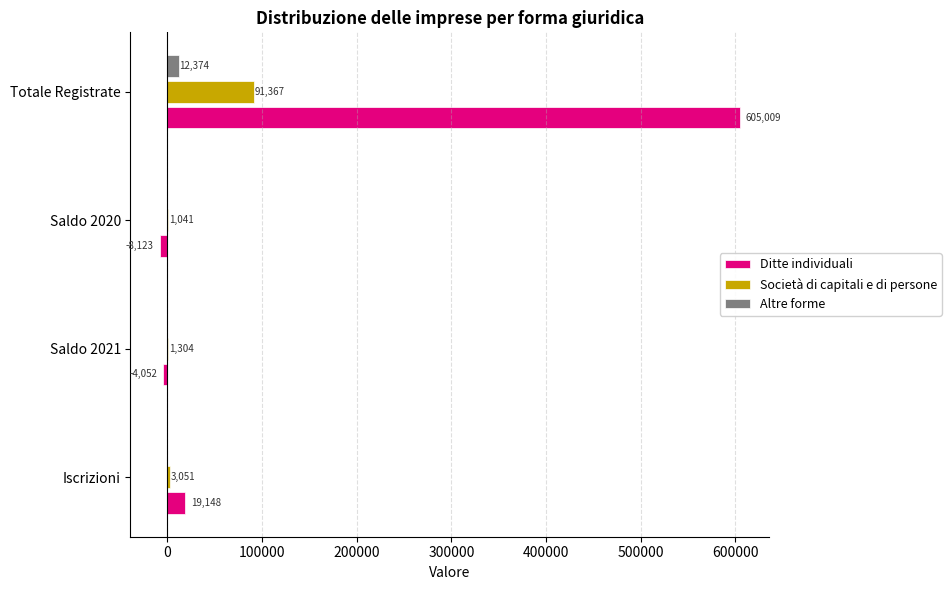

What is the sum of the Altre forme values at Saldo 2020 and Totale Registrate?

12272